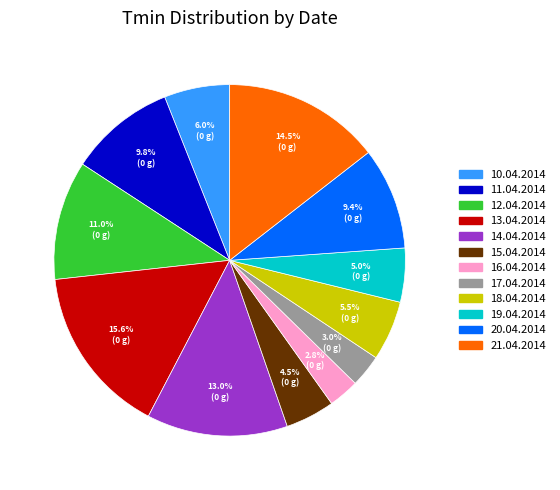

Combined, what portion of the pie is 10.04.2014 and 11.04.2014?

15.8%